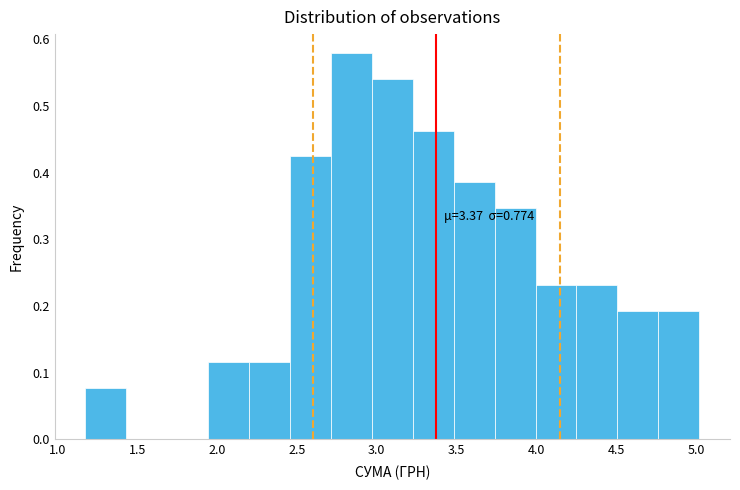

Which range on the x-axis has the tallest bar?

2.70 to 2.95